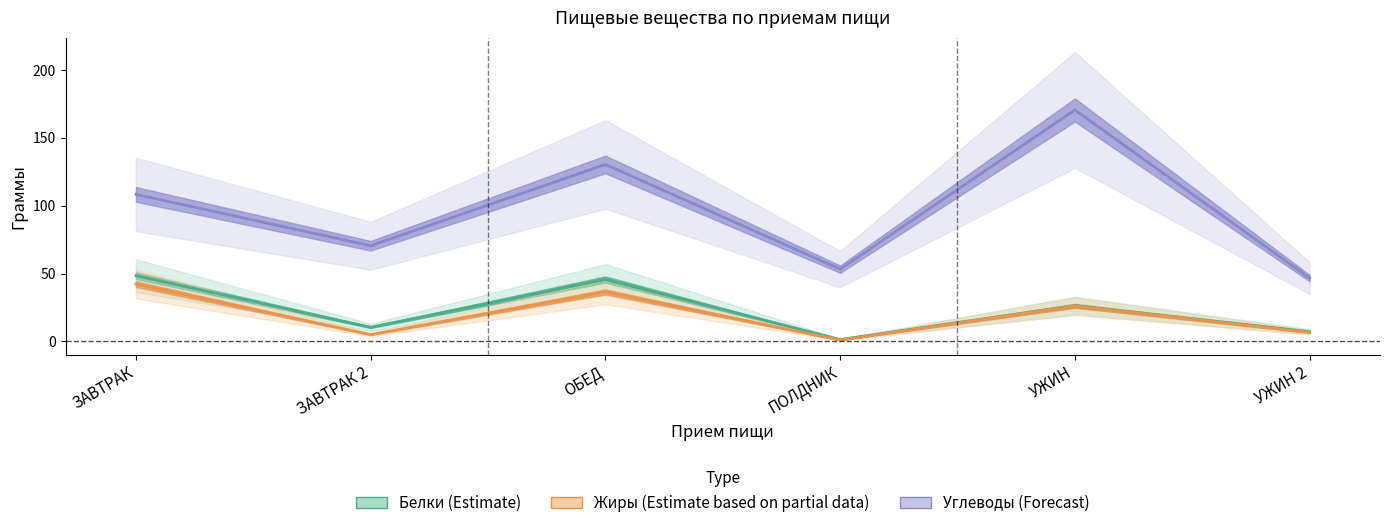

Does the chart have visible grid lines?

No